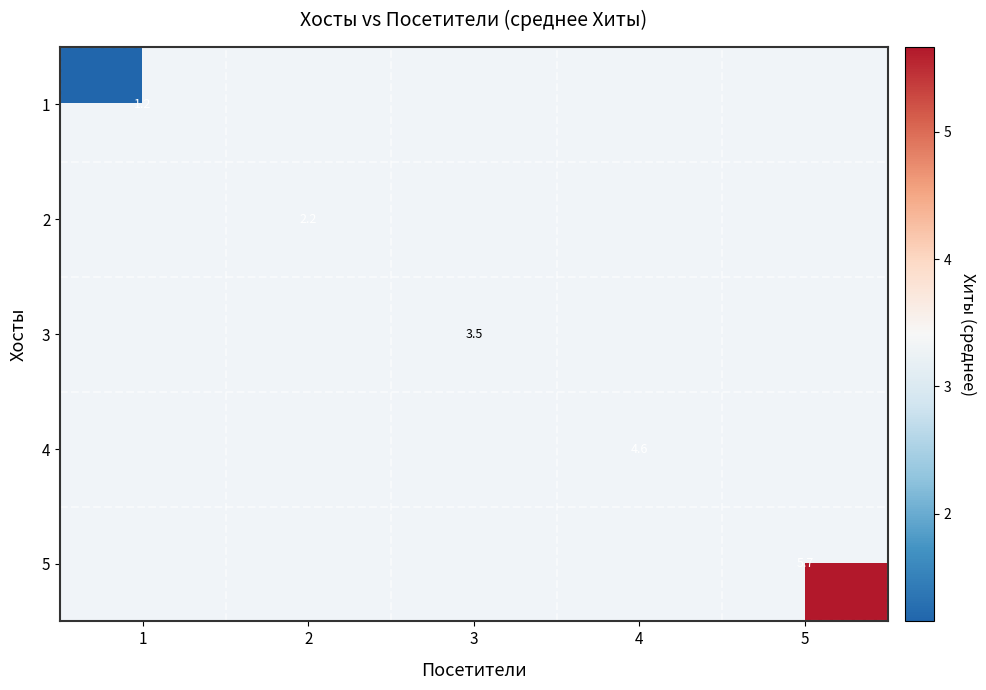

At how many categories does at least one series exceed 2?

4